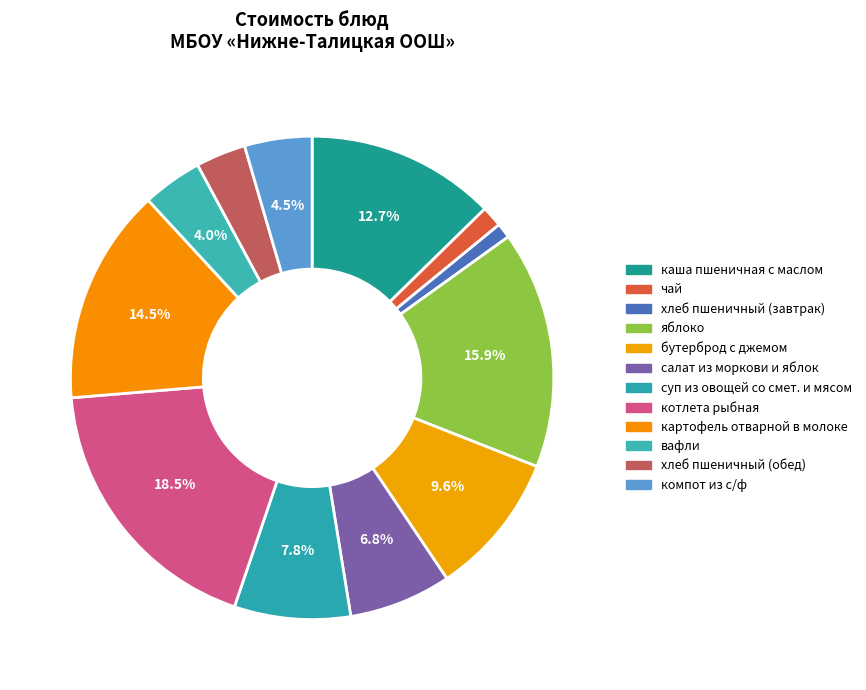

How many slices are in this pie chart?

12